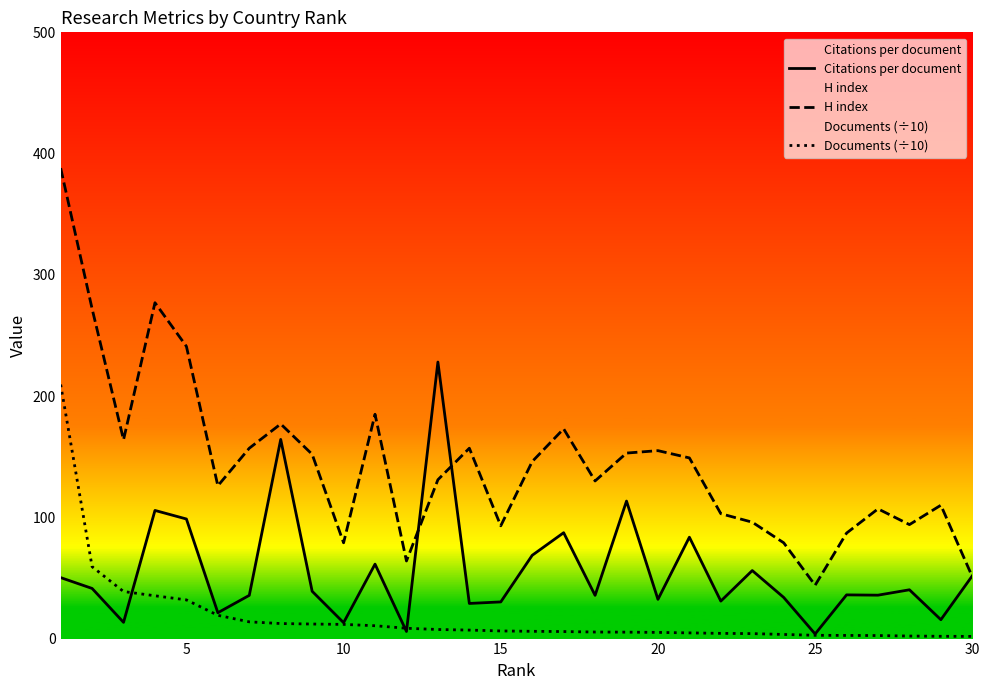

What is the difference between the maximum and minimum values in the Documents (÷10) series?

207.7